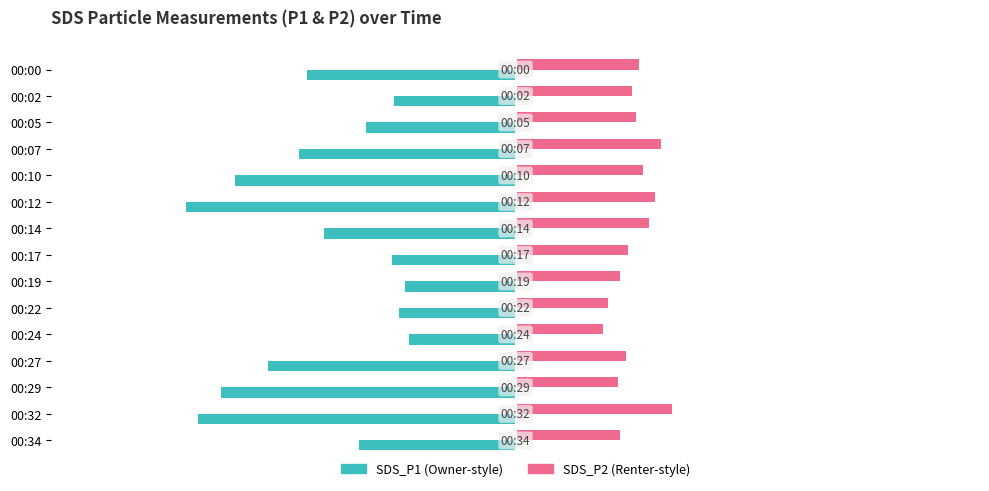

What is the total value across all series at 00:07?

-1.2